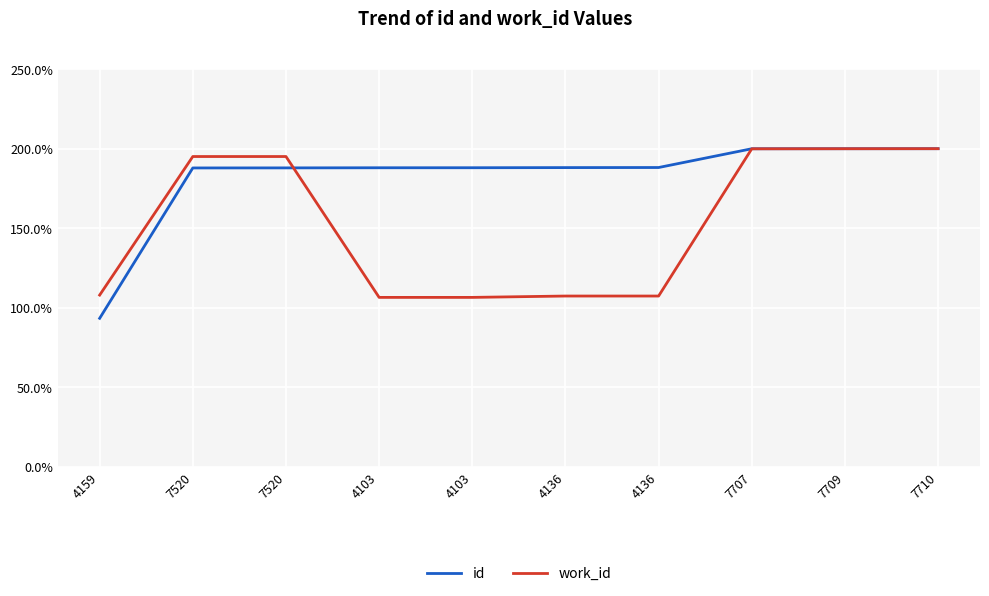

Is this an area chart (filled region under the line)?

No